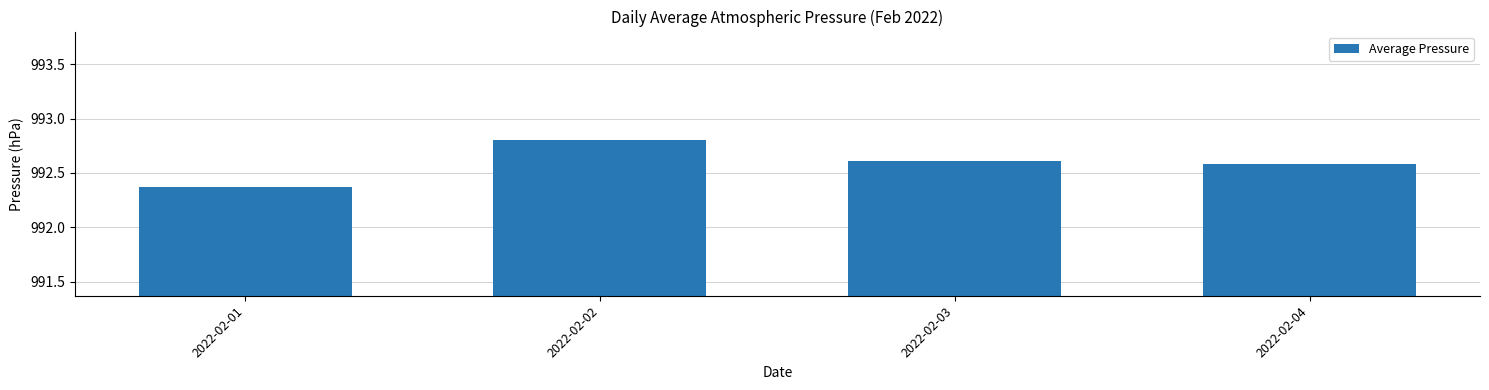

Which has a higher value, 2022-02-01 or 2022-02-02?

2022-02-02